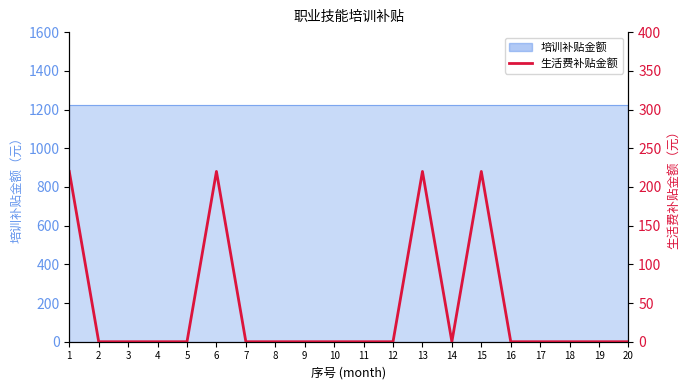

How many interior local valleys (lower than both neighbors) does the data have?

1